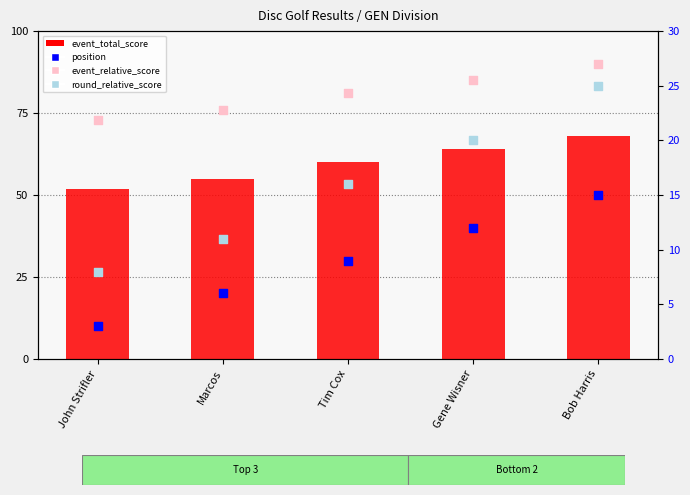

At which category is the sum across all series the highest?

Bob Harris